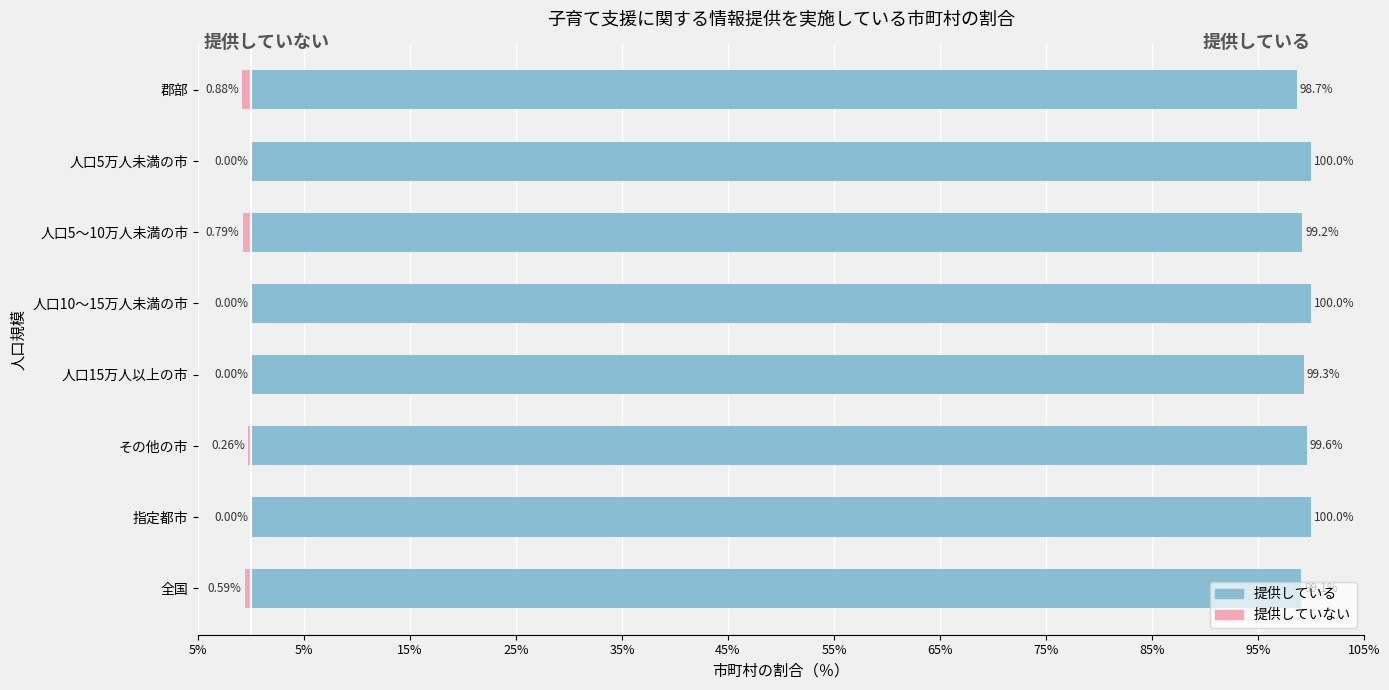

What is the average value of the 提供している series?

99.5